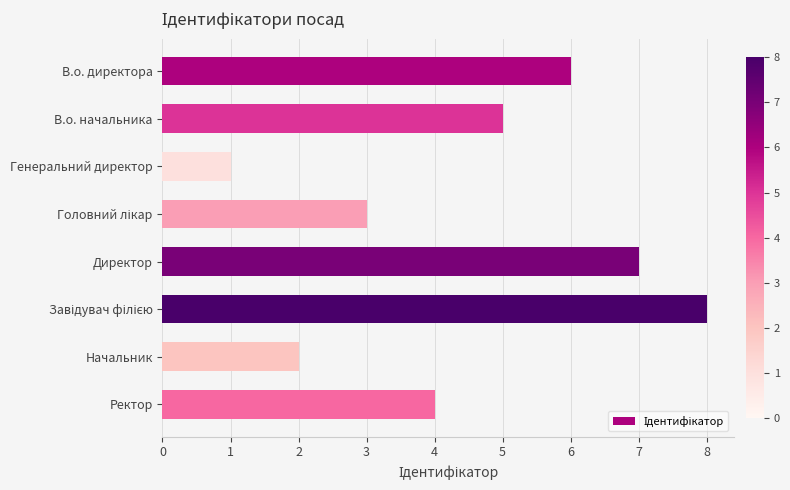

Reading top to bottom, transcribe all the data shown in this chart.

6	5	1	3	7	8	2	4